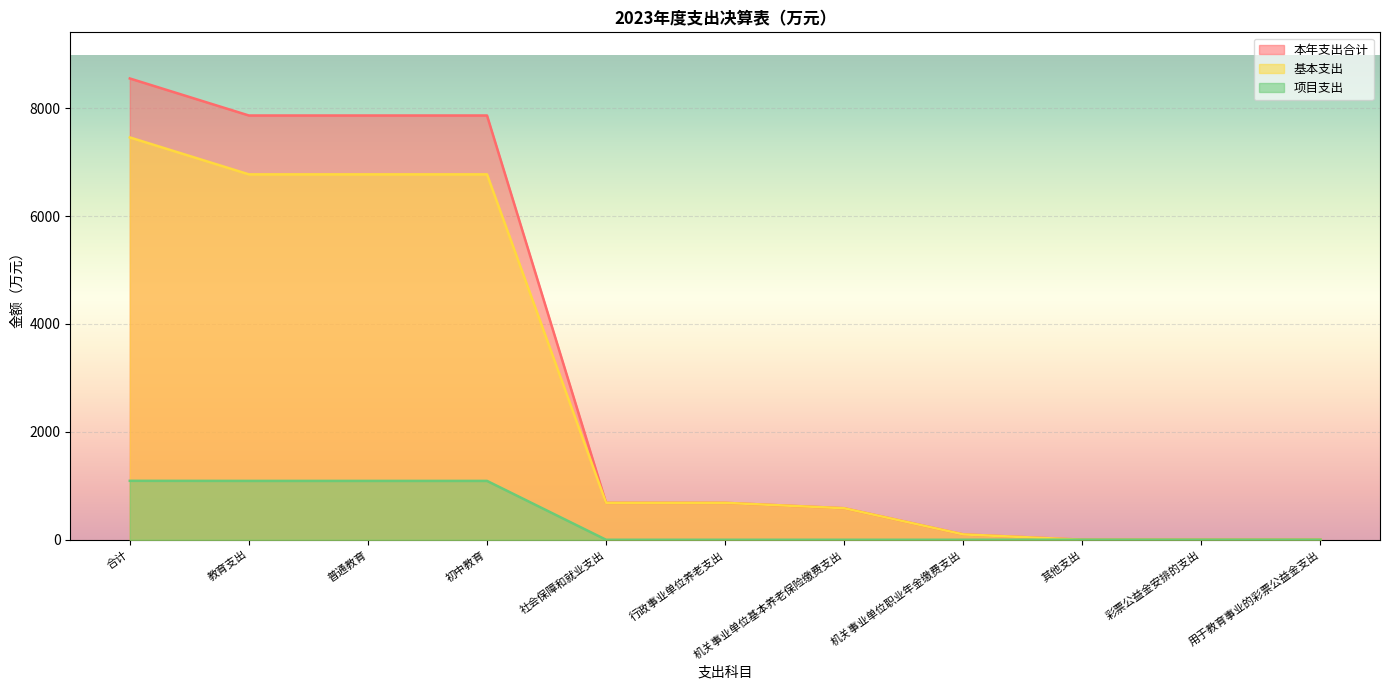

True or false: 本年支出合计 has a value of 183.8 at 机关事业单位基本养老保险缴费支出.

False